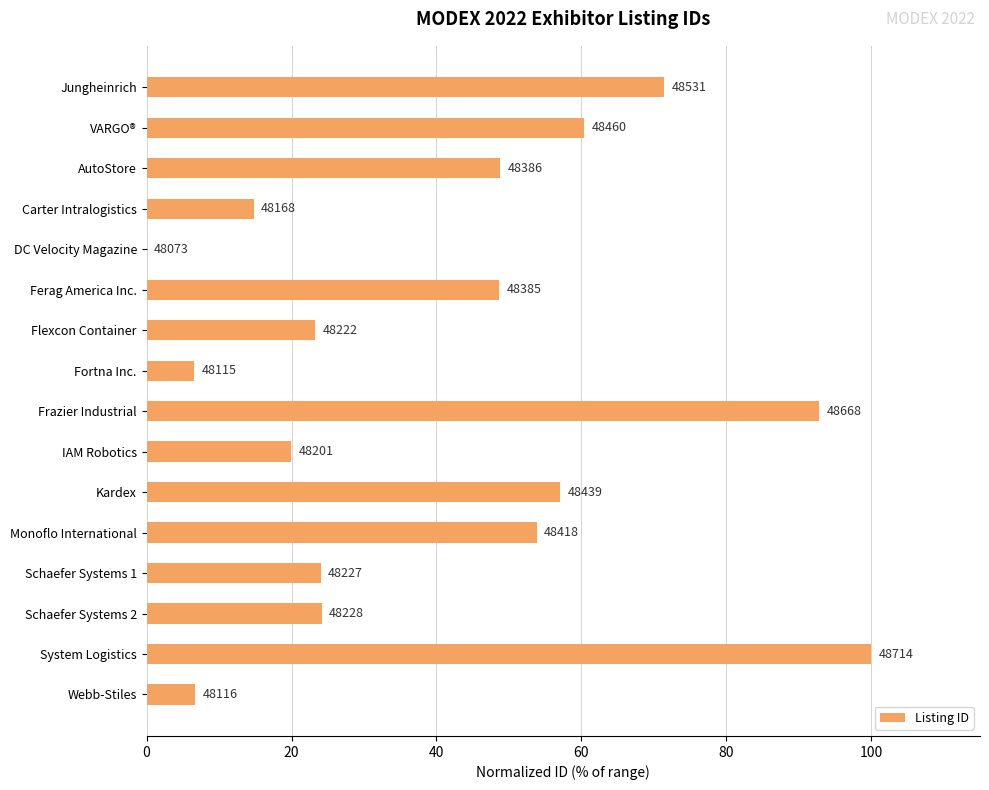

Are the bars horizontal?

Yes